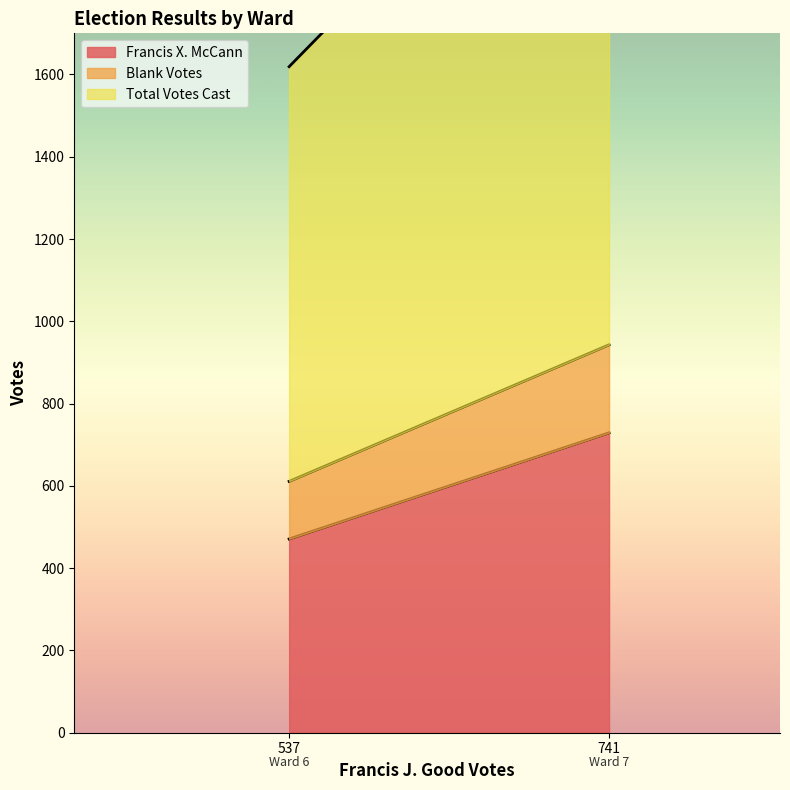

What is the greatest value displayed?

1470